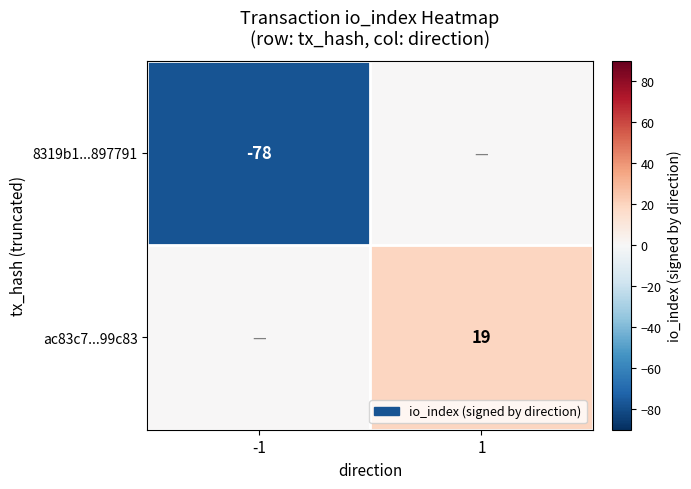

True or false: 8319b1...897791 has a value of -78 at -1.

True